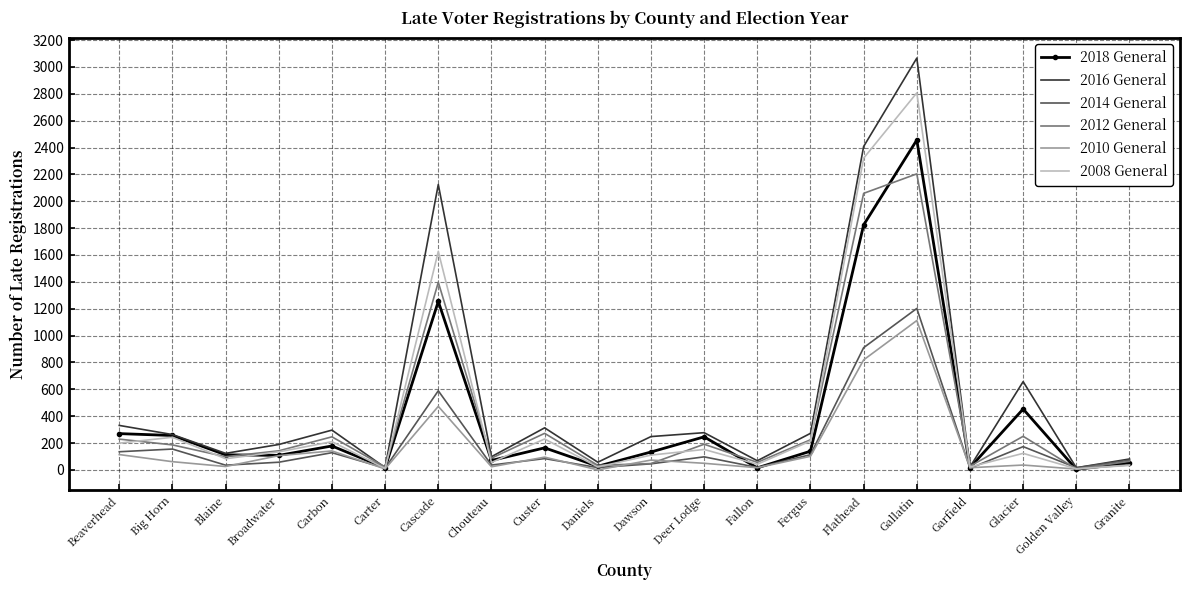

At which label does 2008 General first exceed 134?

Beaverhead